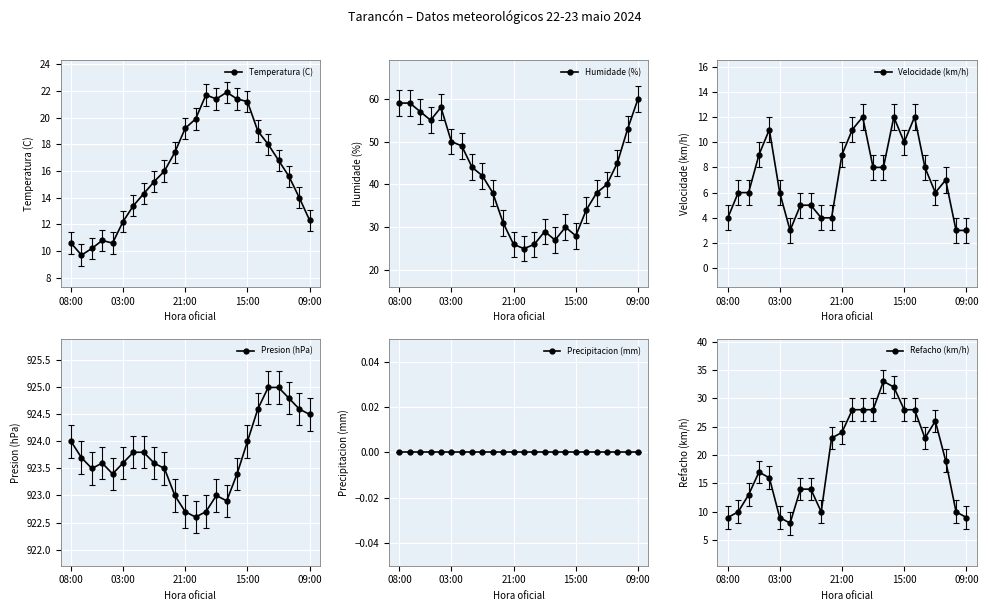

Which category has the highest value in the Humidade (%) series?

09:00